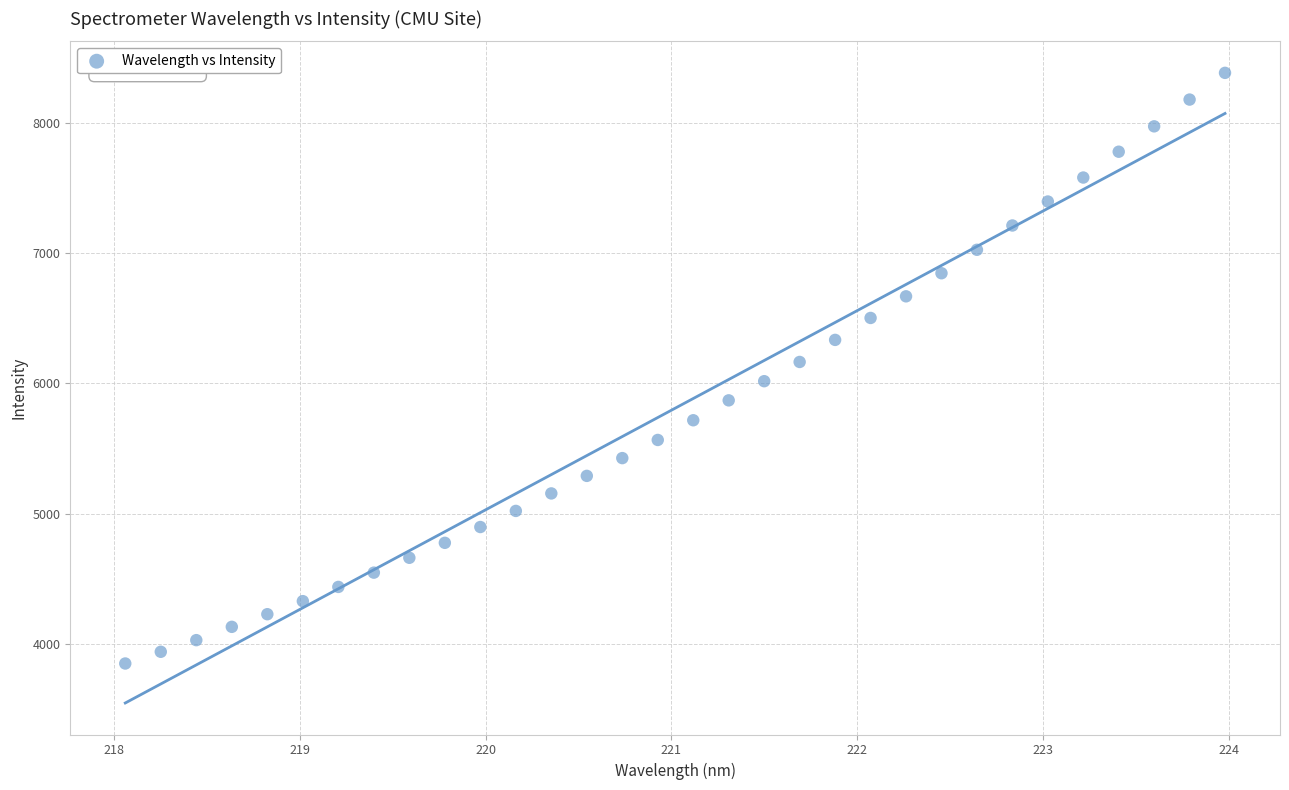

What is the range of Y values (max minus min)?

4532.4